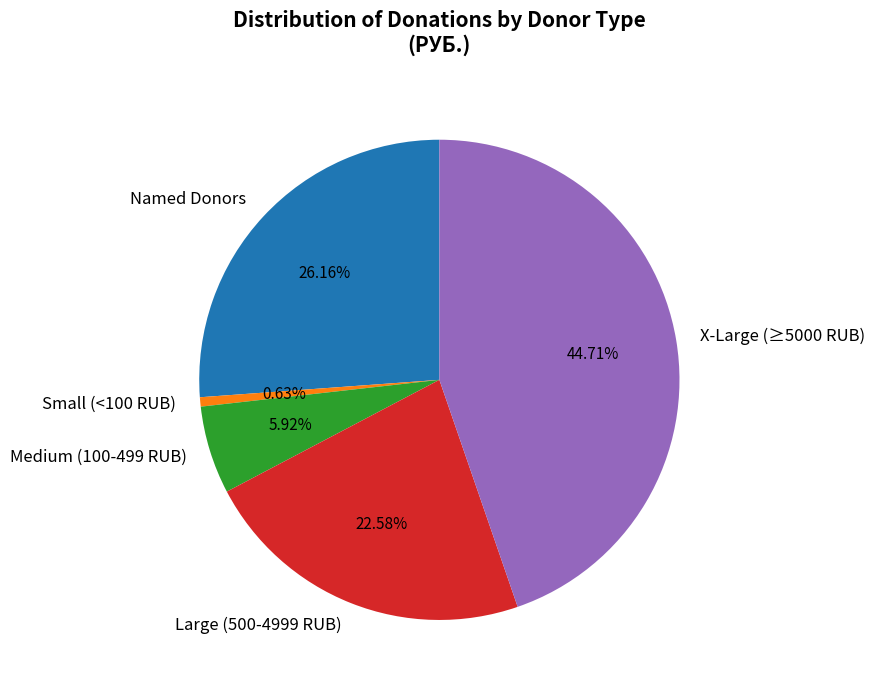

Combined, do Medium (100-499 RUB) and Large (500-4999 RUB) account for over 50%?

No